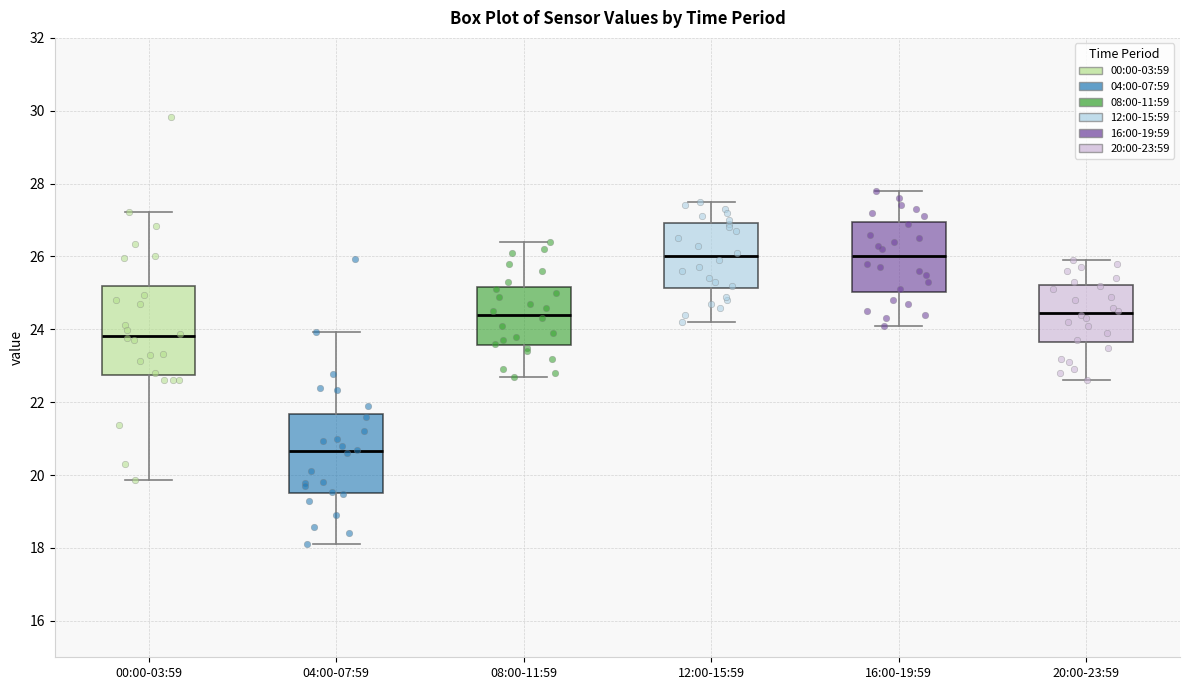

Comparing the boxes themselves (not the whiskers), which one is the tallest?

00:00-03:59